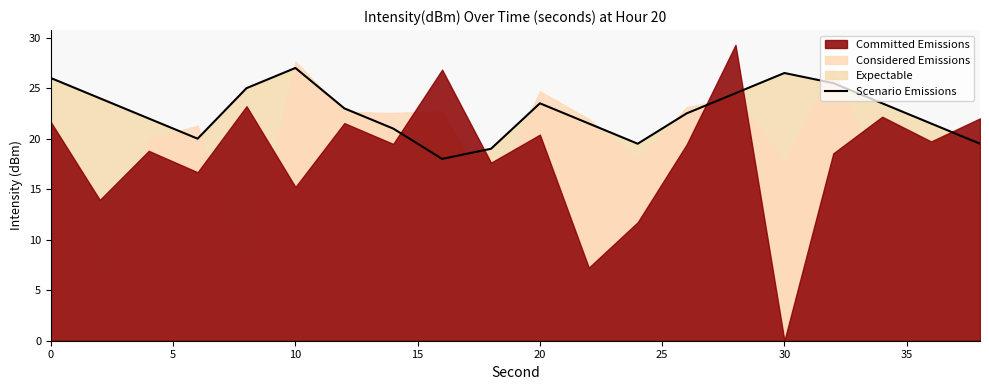

How many lines are shown in the chart?

1